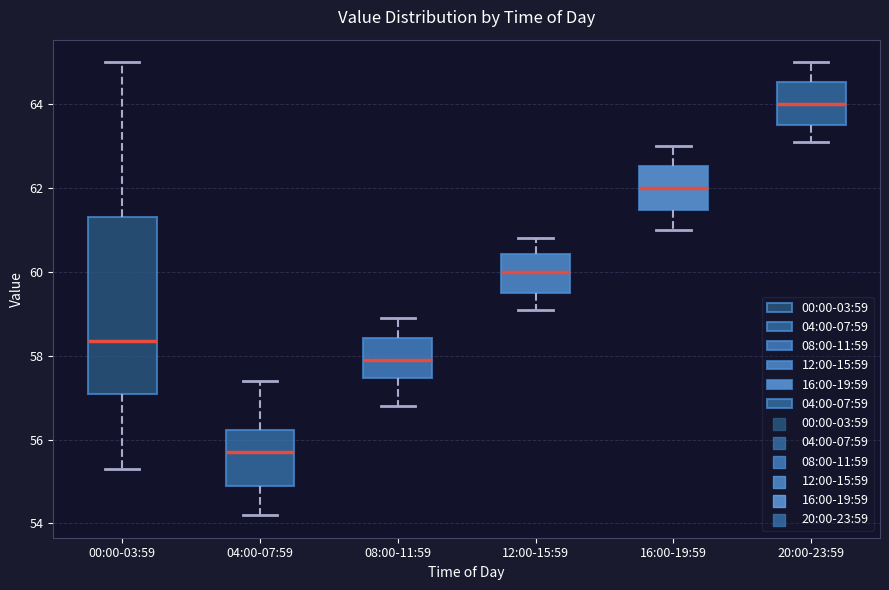

Reading left to right, read every box against the y-axis: the position of its median line, the range the box covers, and the ends of its whiskers. The values are not printed on the chart, so give them approximately, as read against the axis.

00:00-03:59: median 58.4, box 57.2 to 61.4, whiskers 55.4 to 65.0
04:00-07:59: median 55.8, box 55.0 to 56.2, whiskers 54.2 to 57.4
08:00-11:59: median 58.0, box 57.4 to 58.4, whiskers 56.8 to 59.0
12:00-15:59: median 60.0, box 59.6 to 60.4, whiskers 59.2 to 60.8
16:00-19:59: median 62.0, box 61.4 to 62.6, whiskers 61.0 to 63.0
20:00-23:59: median 64.0, box 63.6 to 64.6, whiskers 63.2 to 65.0